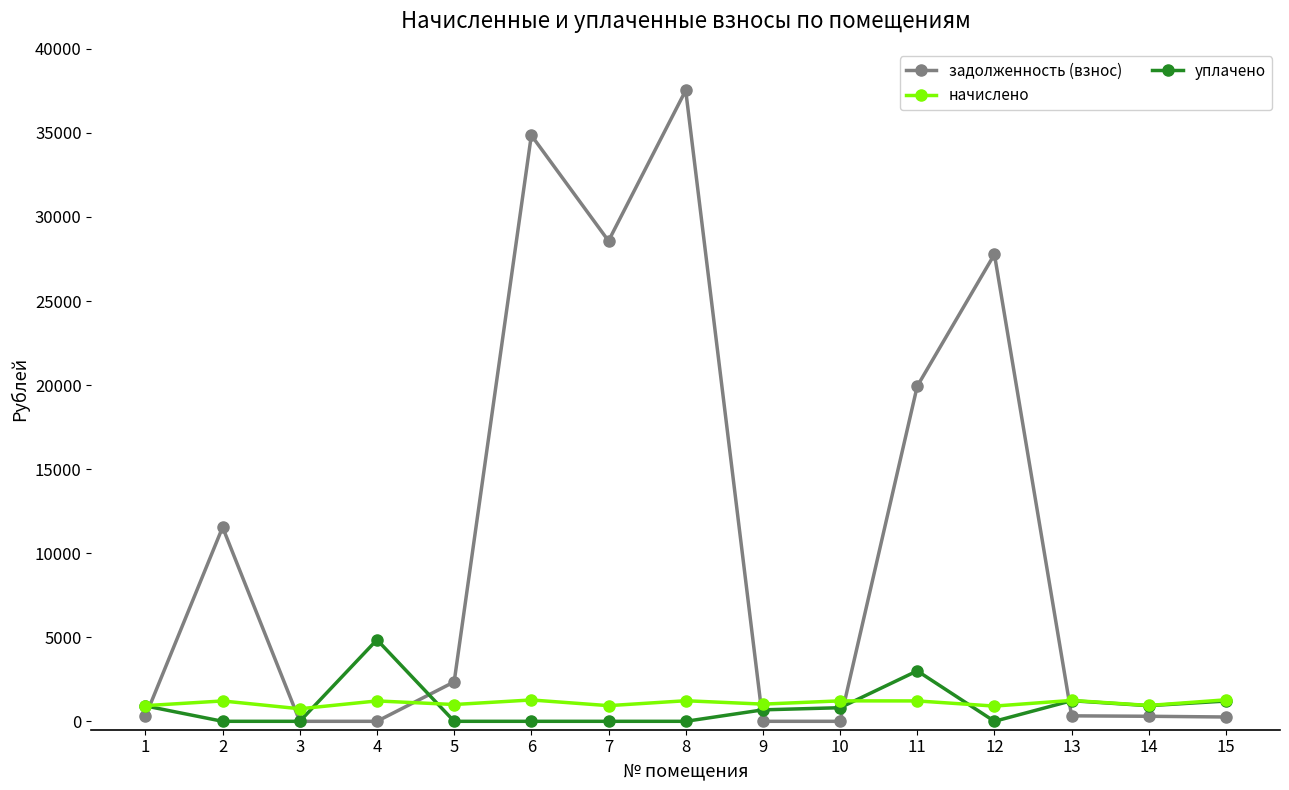

Is it true that задолженность (взнос) equals 0.0 at 4?

True